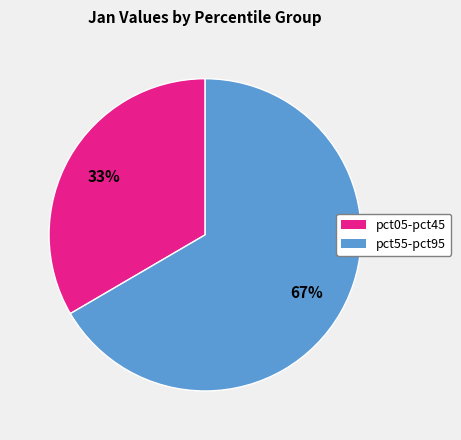

Does any single category account for the majority?

Yes